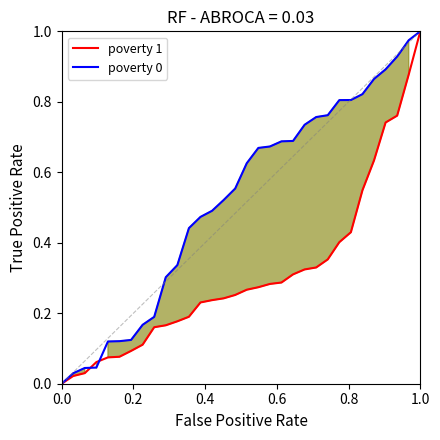

What is the sum of all poverty 0 values?

17.7